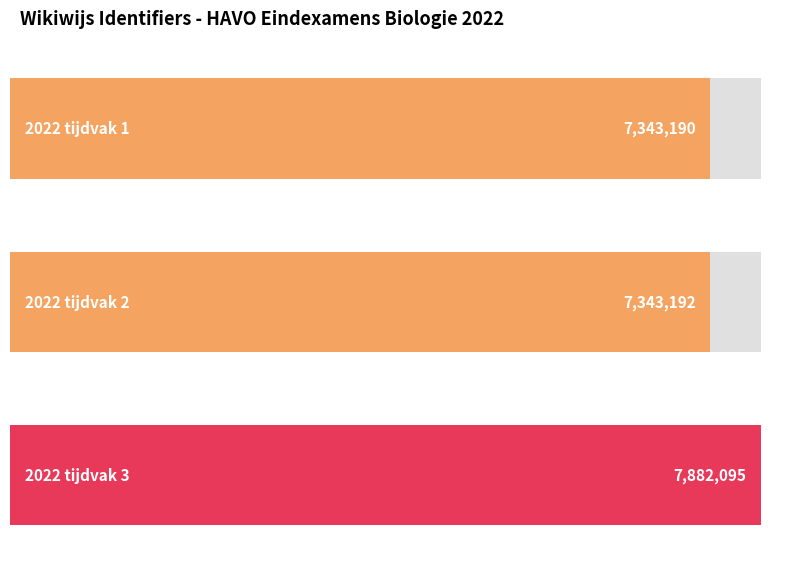

What is the change in value from 2022 tijdvak 1 to 2022 tijdvak 3?

+538905